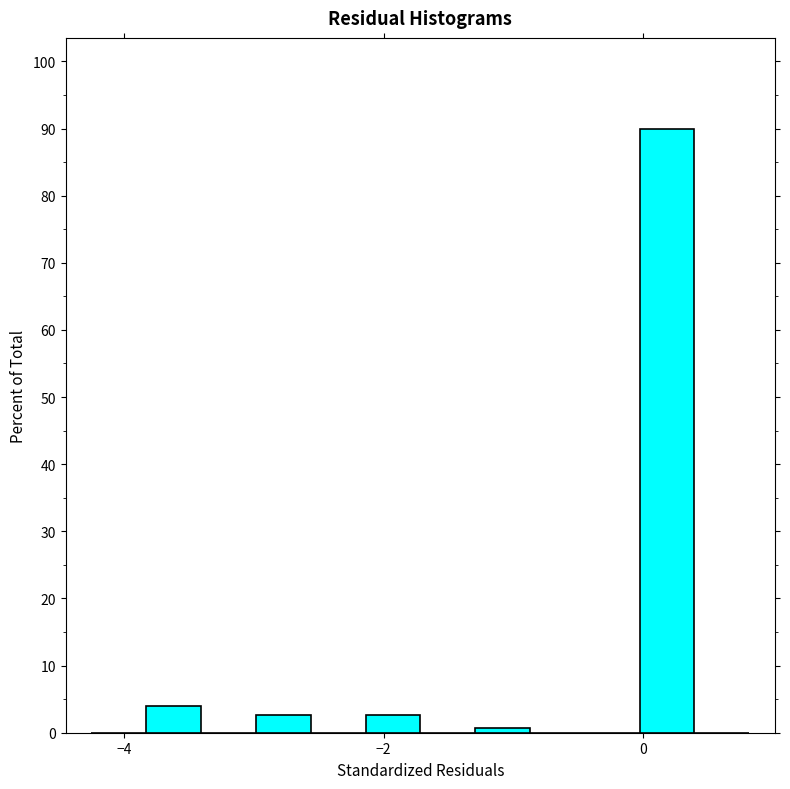

Read against the x-axis, roughly where is the centre of the tallest bar?

0.2